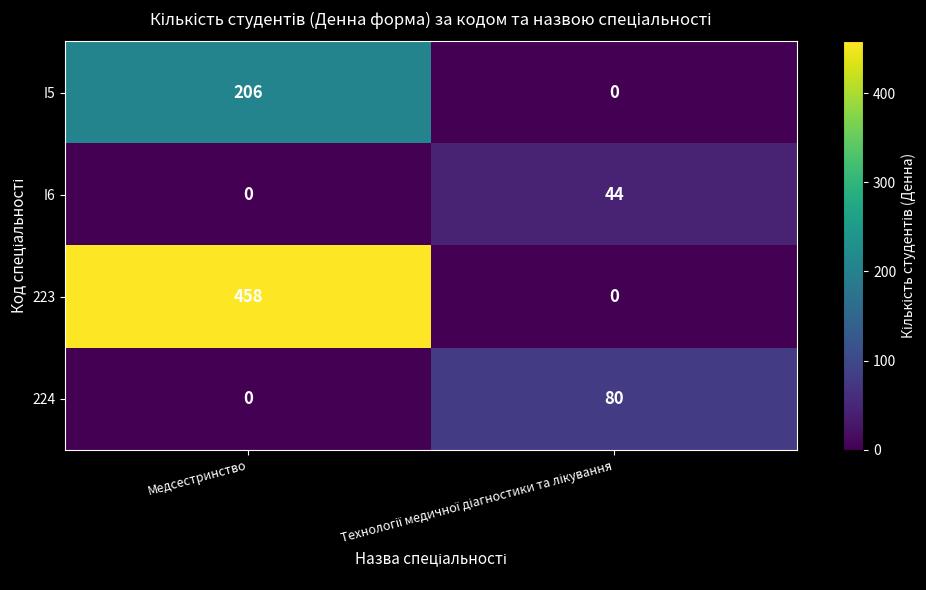

Which series has the largest total across all categories?

223